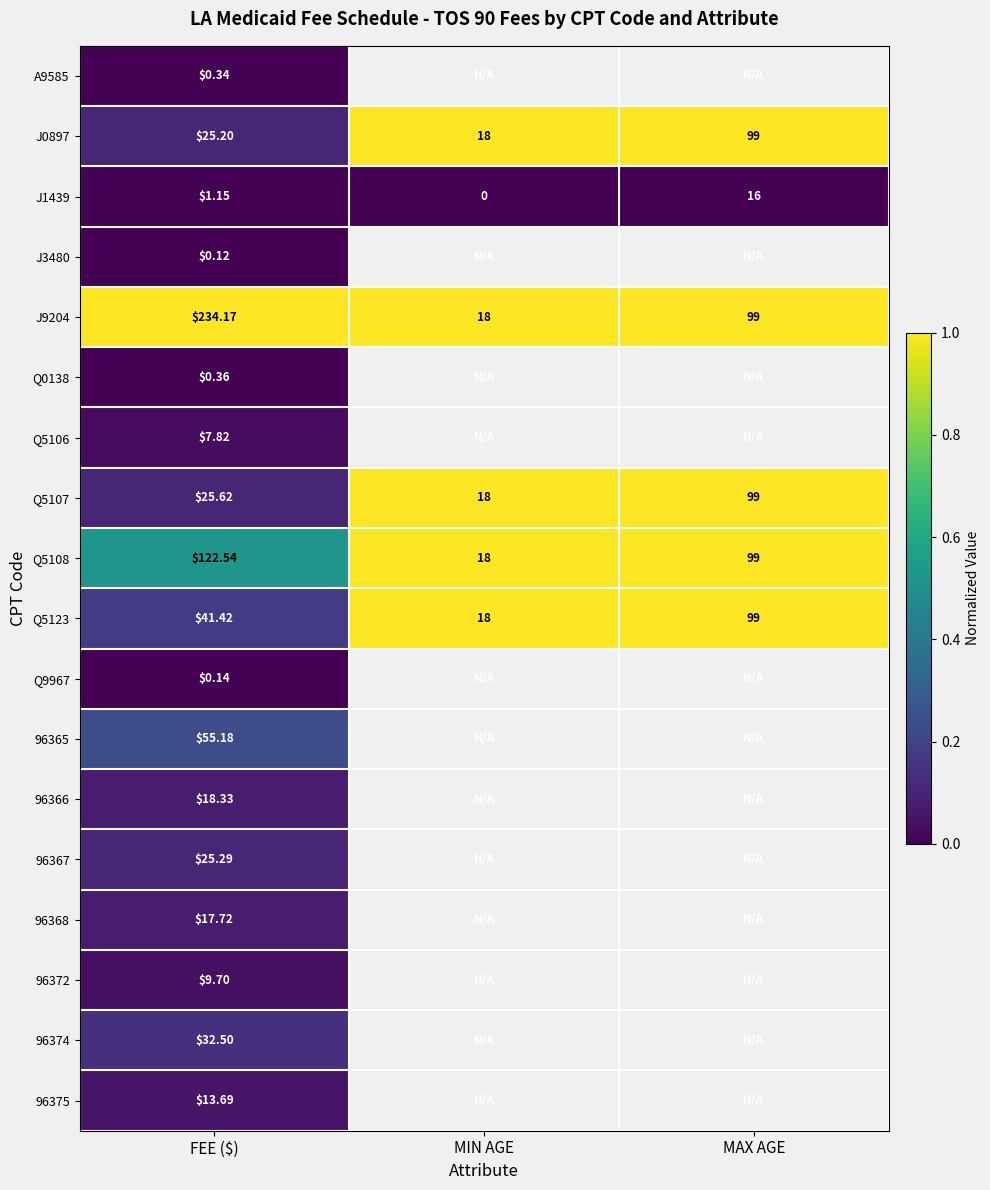

Which category has the highest value in the J1439 series?

MAX AGE